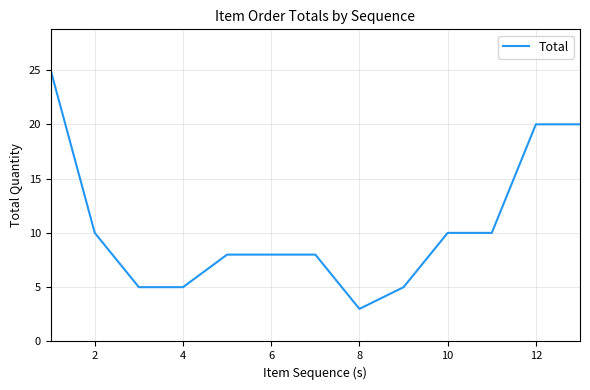

What is the minimum value shown in the chart?

3